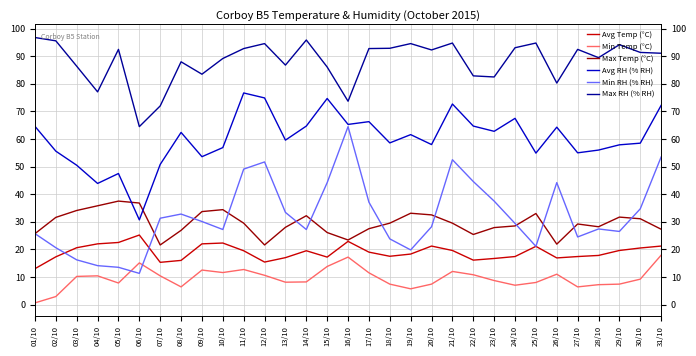

The Max RH (% RH) series shows 91.1 at 31/10. True or false?

True